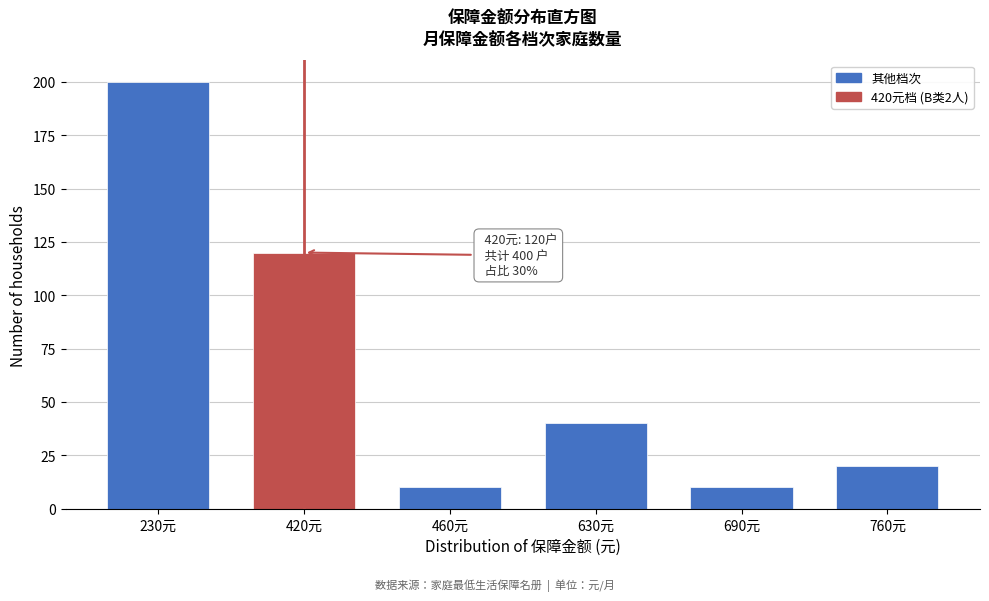

Reading left to right, list all the values displayed in this chart.

200	120	10	40	10	20